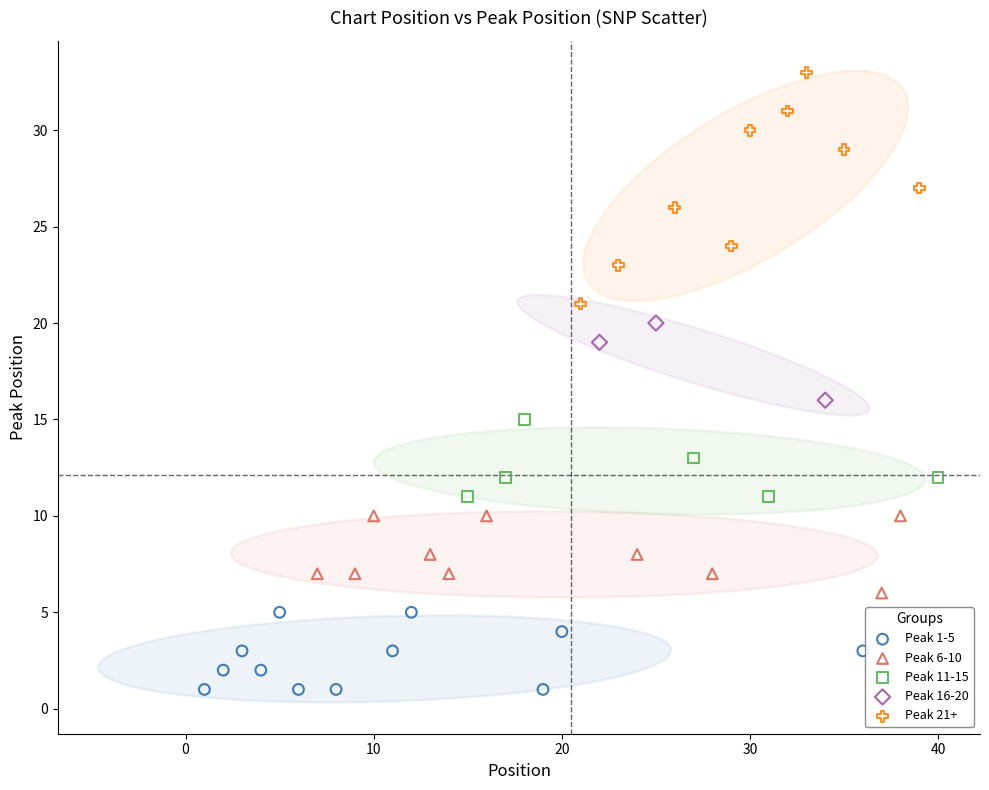

Which series contains the lowest Y value?

Peak 1-5